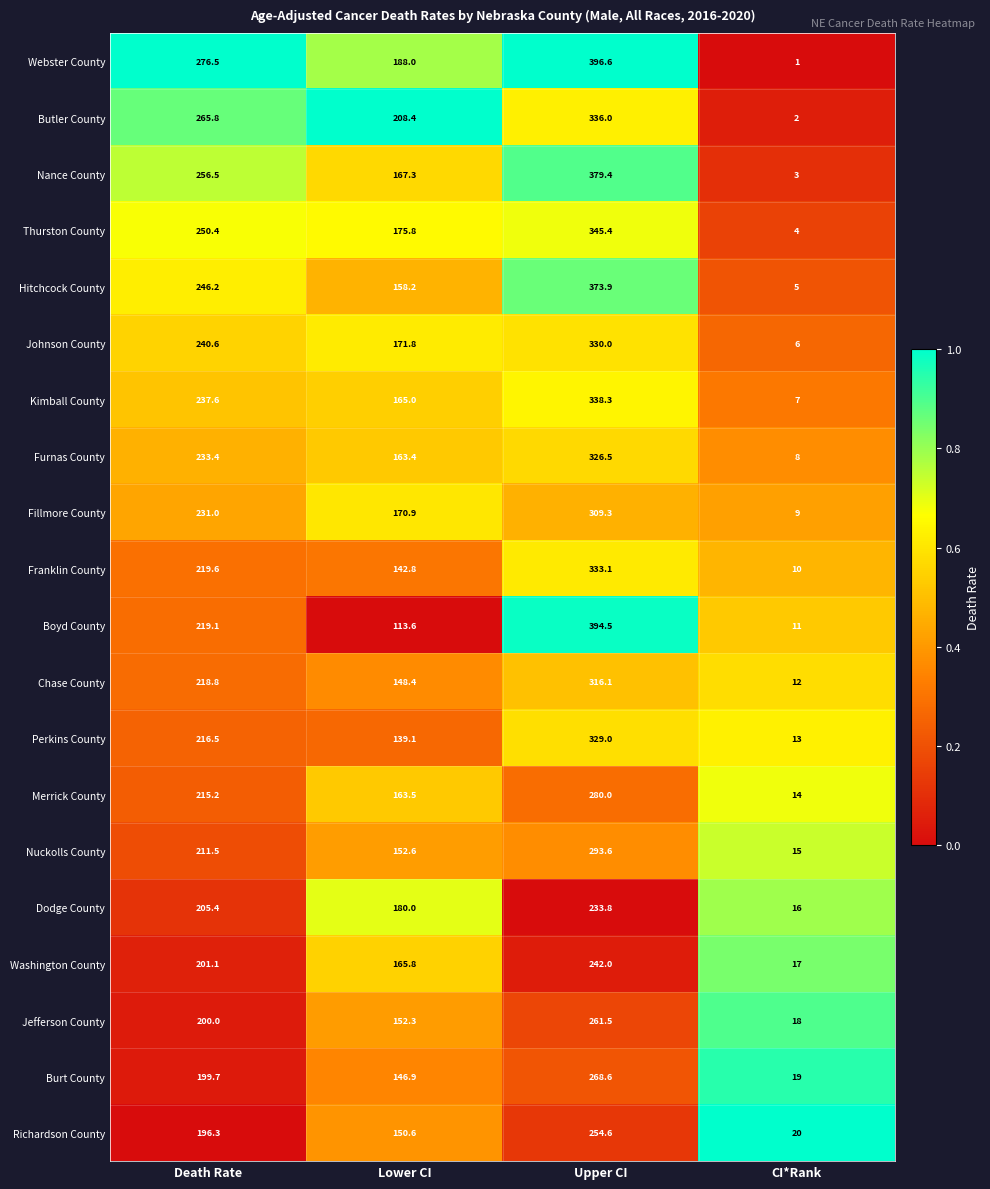

Which series has the largest total across all categories?

Webster County